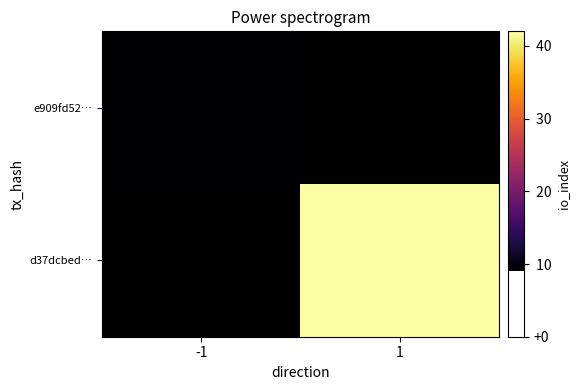

What value does the e909fd52… series have at -1?

9.0